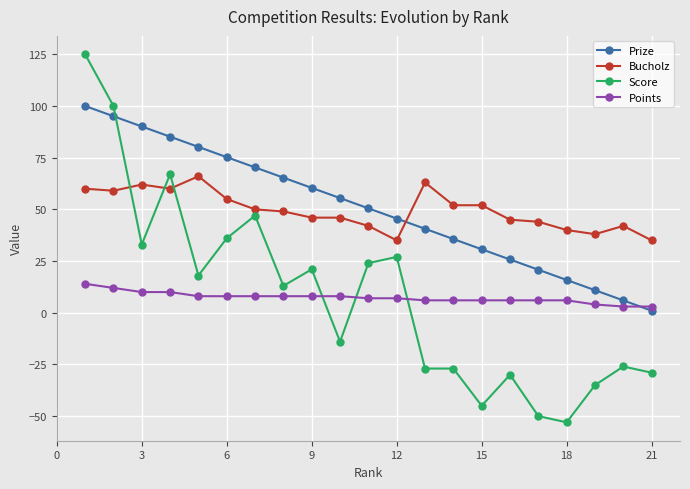

What is the highest value of the Prize series?

100.0